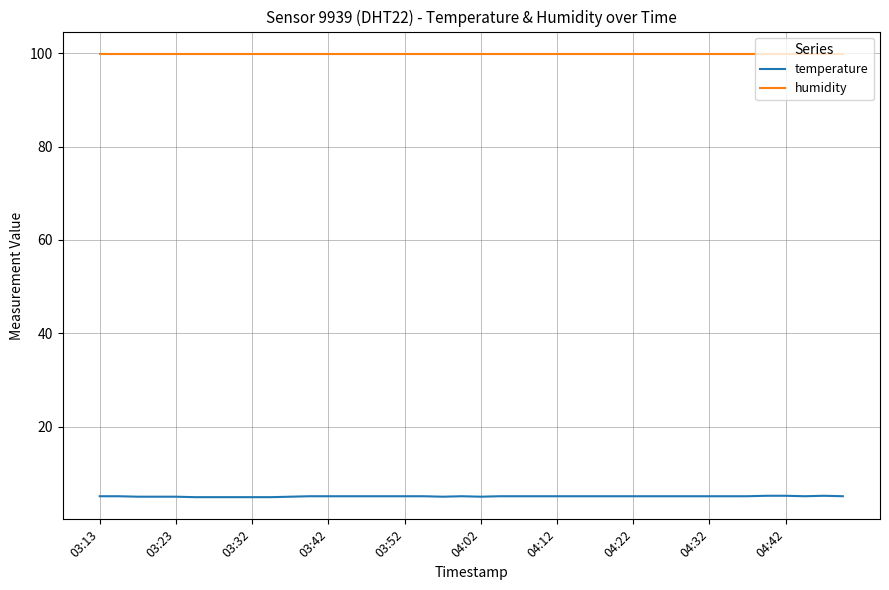

What is the smallest value displayed?

4.9